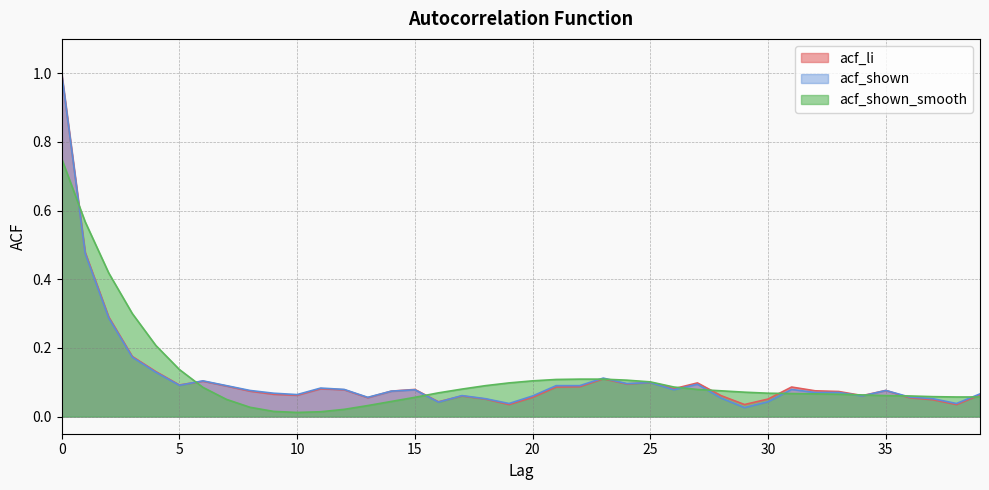

What is the maximum value for acf_shown?

1.0